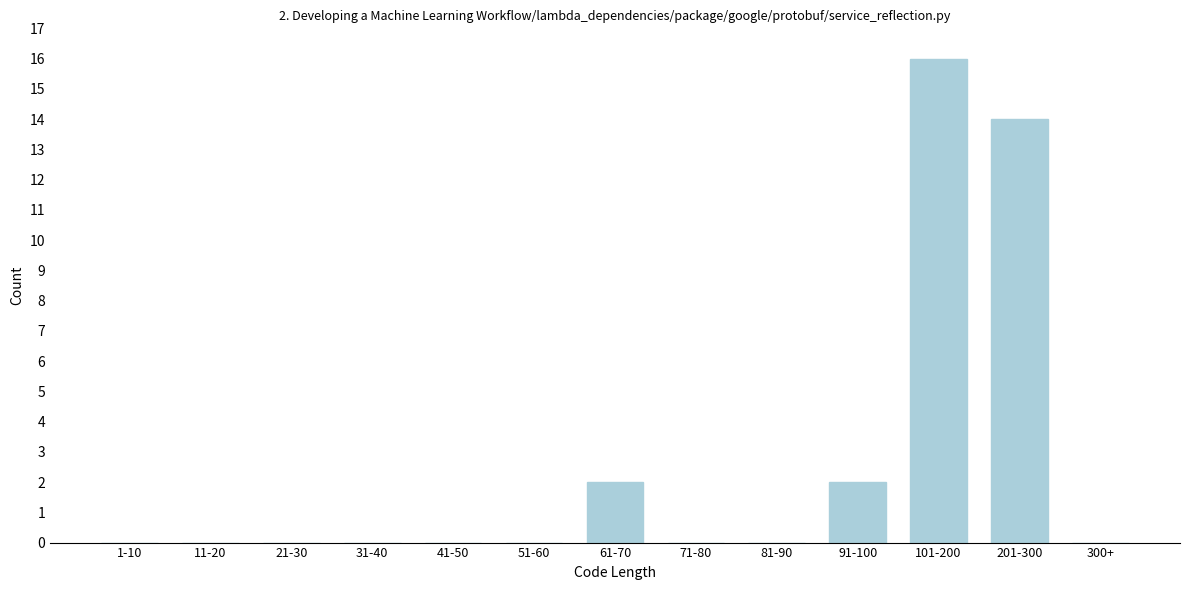

Reading right to left, what are all the values shown in this chart?

300+=0	201-300=14	101-200=16	91-100=2	81-90=0	71-80=0	61-70=2	51-60=0	41-50=0	31-40=0	21-30=0	11-20=0	1-10=0